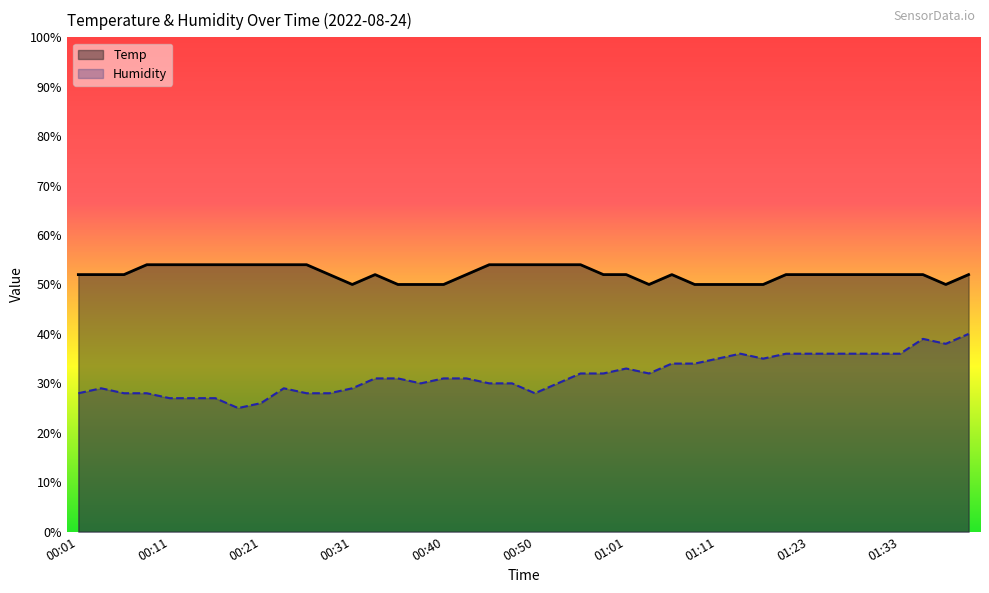

The value of Temp at 00:31 is 71.1. True or false?

False